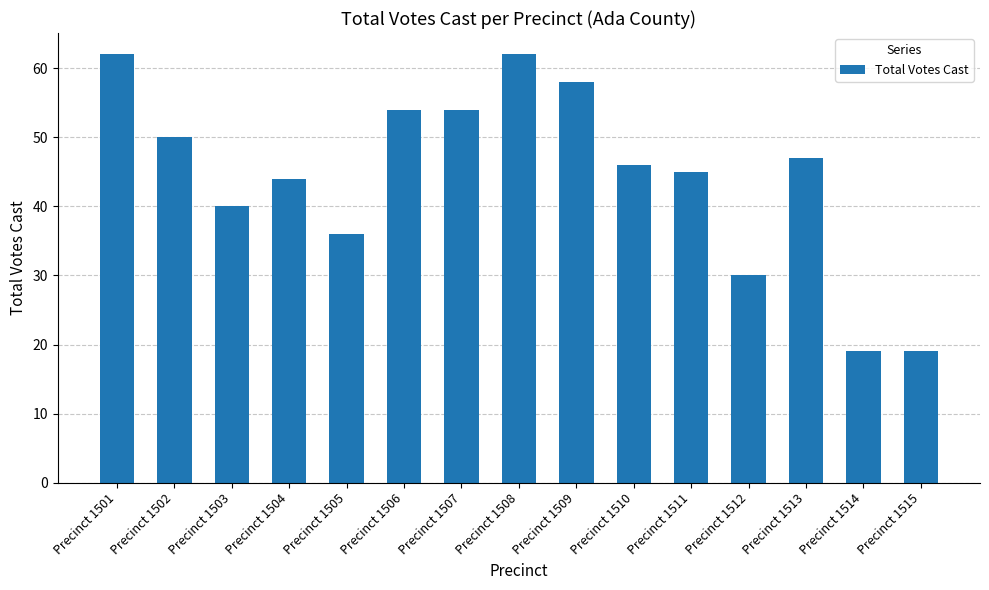

How many values are below 46?

7